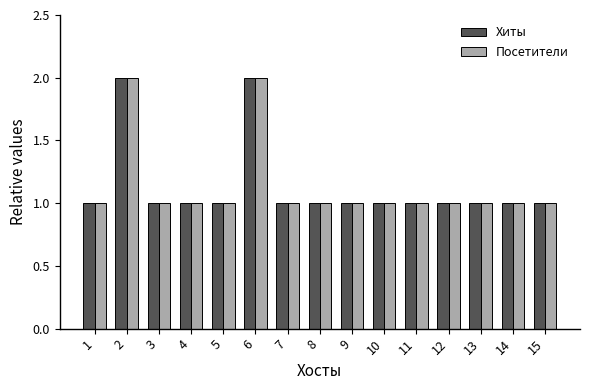

What is the total value across all series at 6?

4